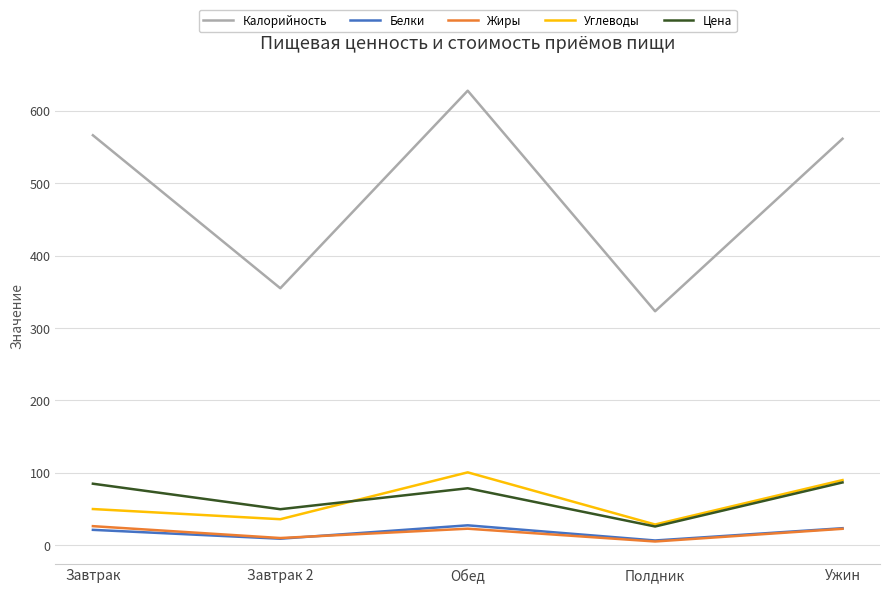

What is the total value across all series at Завтрак?

748.7